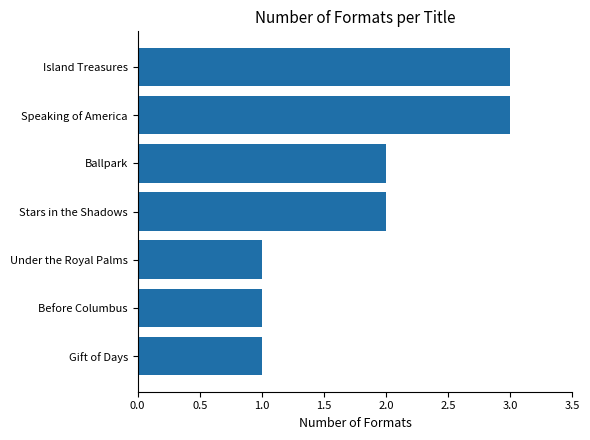

True or false: the data shows 3 at Stars in the Shadows.

False